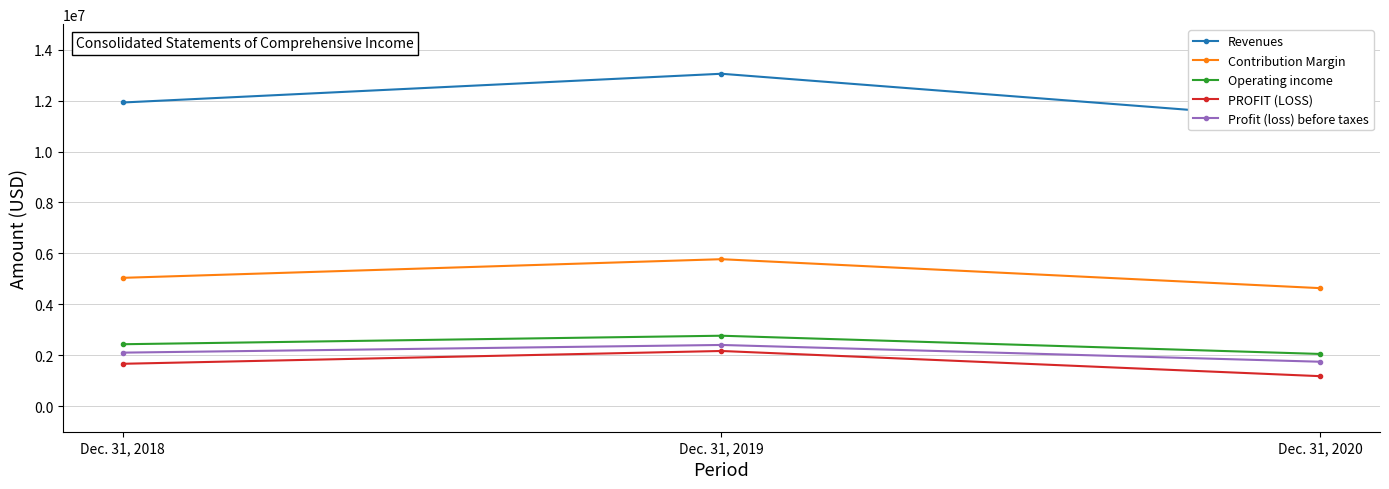

What is the value of the Contribution Margin point at the 3rd from the left?

4636759